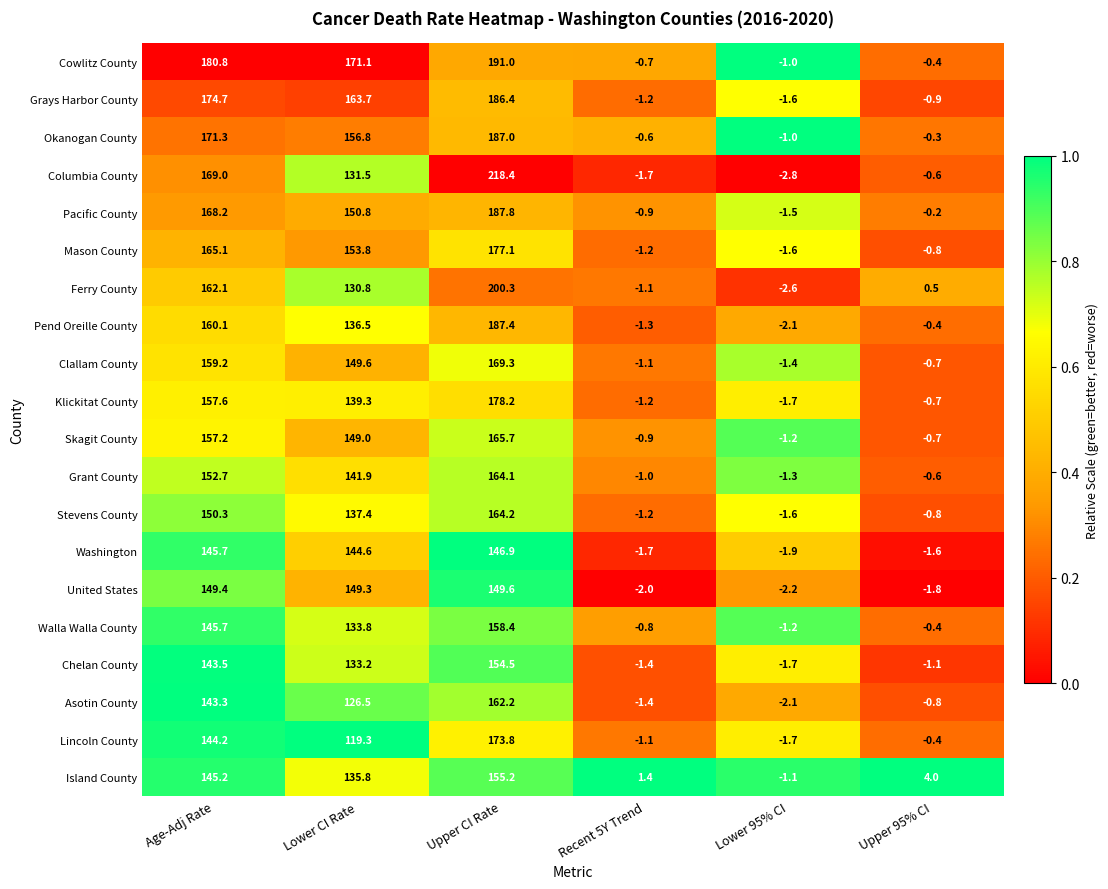

What is the difference between the highest and lowest values at Lower 95% CI?

1.8